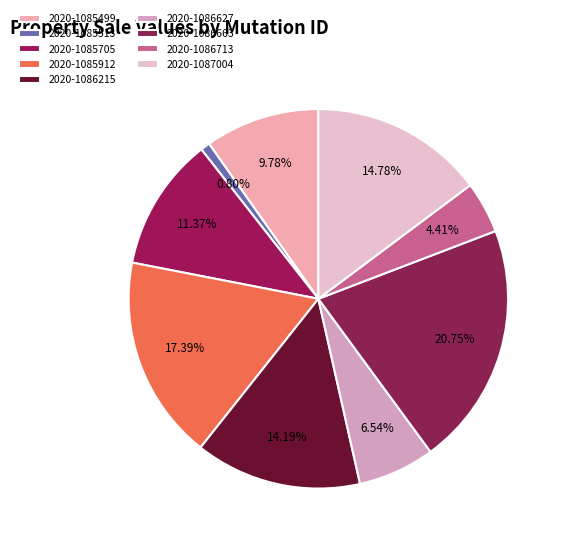

To the nearest percent, what is the difference between the 2020-1085499 and 2020-1086215 slice percentages?

4%